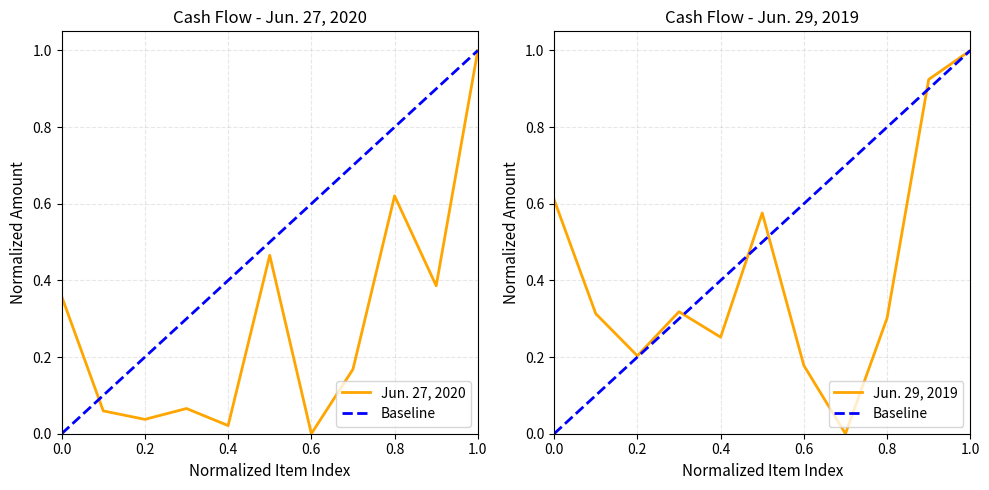

Is it true that Jun. 27, 2020 equals 0.6 at 0.0?

False